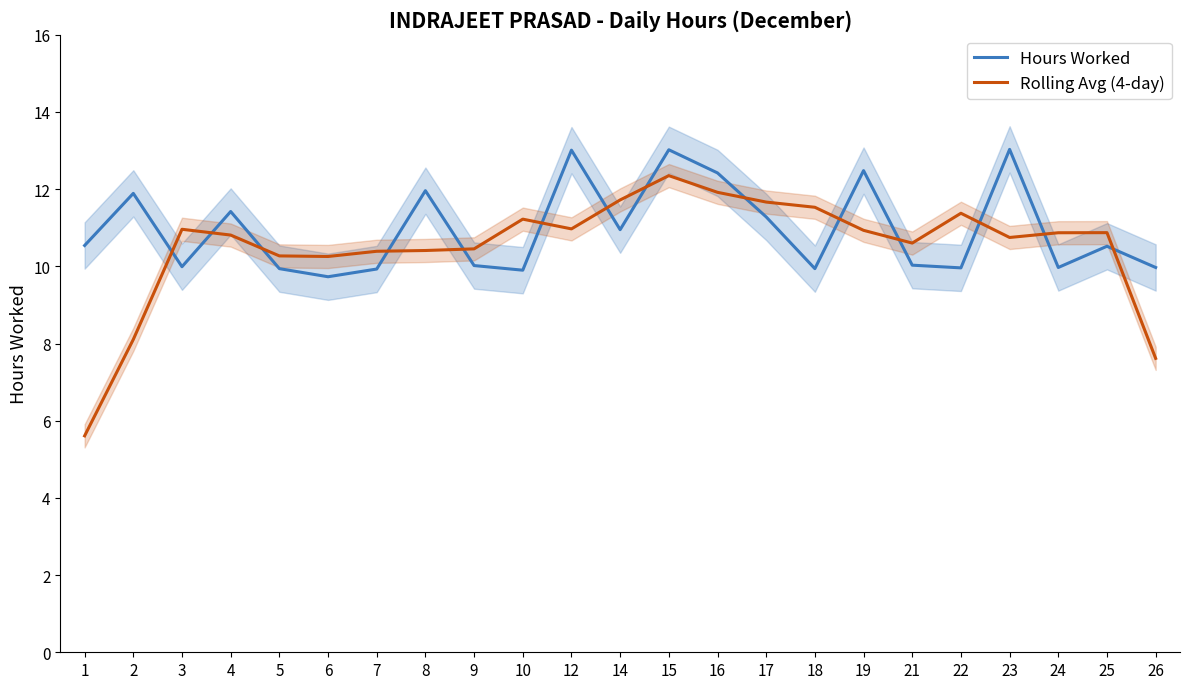

Where does the Rolling Avg (4-day) series first go above 10?

3